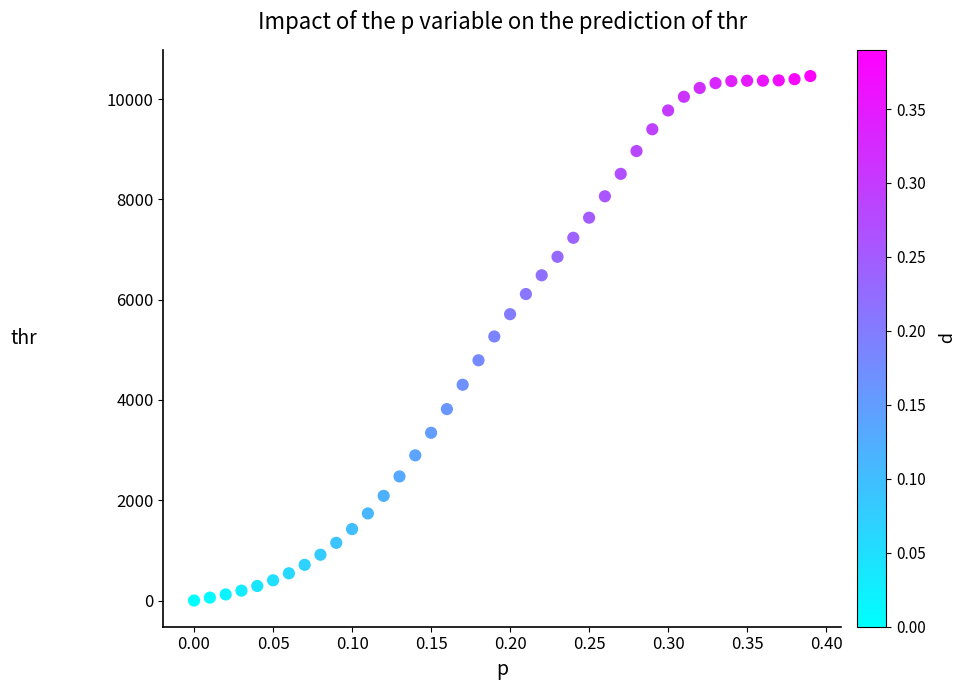

What is the range of Y values (max minus min)?

10459.0